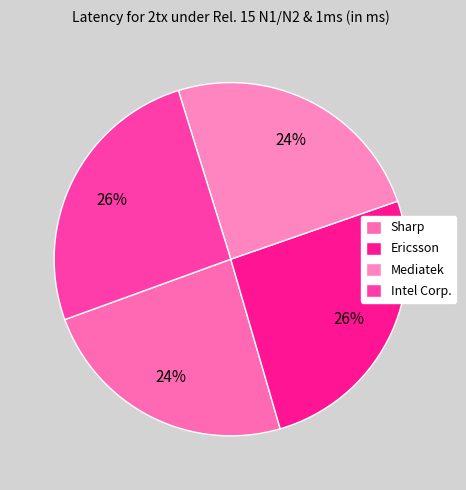

How many segments does this pie chart have?

4